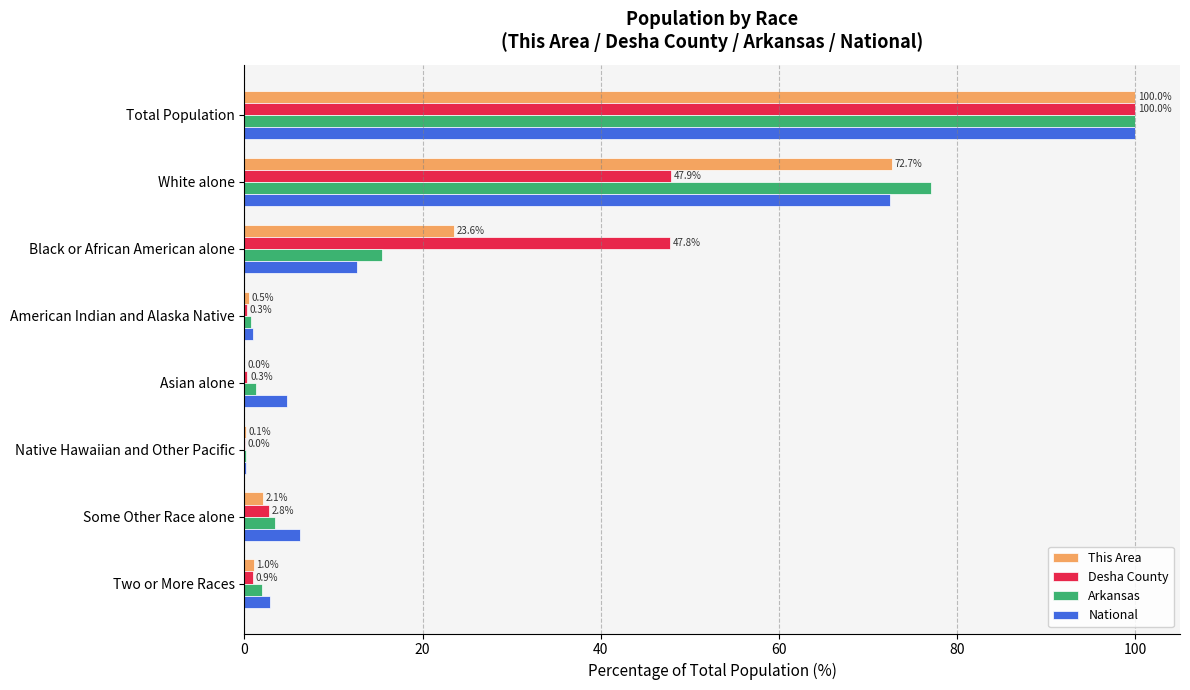

Between Asian alone and Some Other Race alone, which series saw the biggest shift?

Desha County